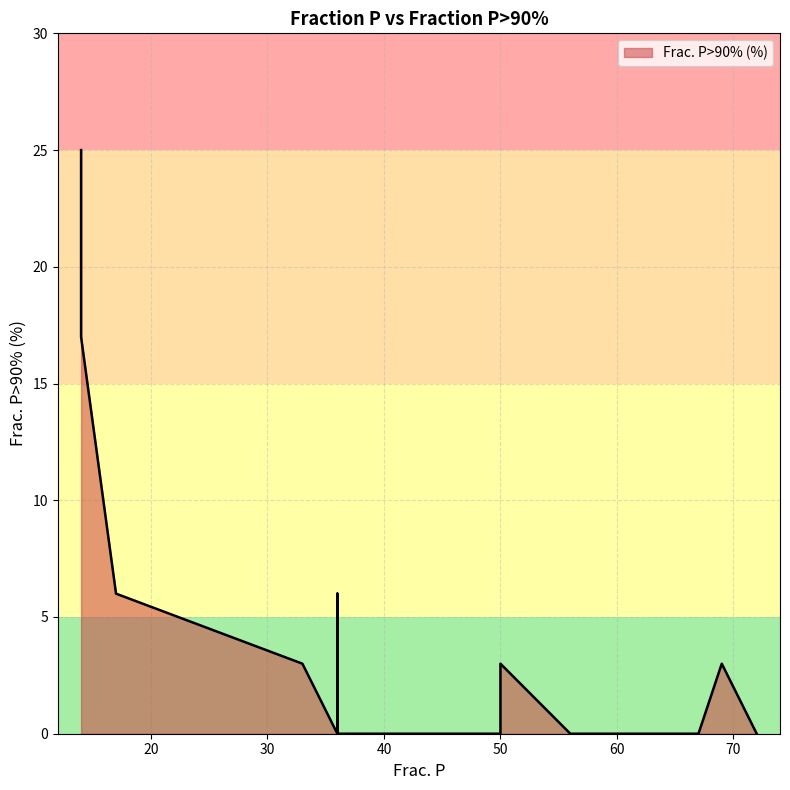

How many data points does each series have?

18